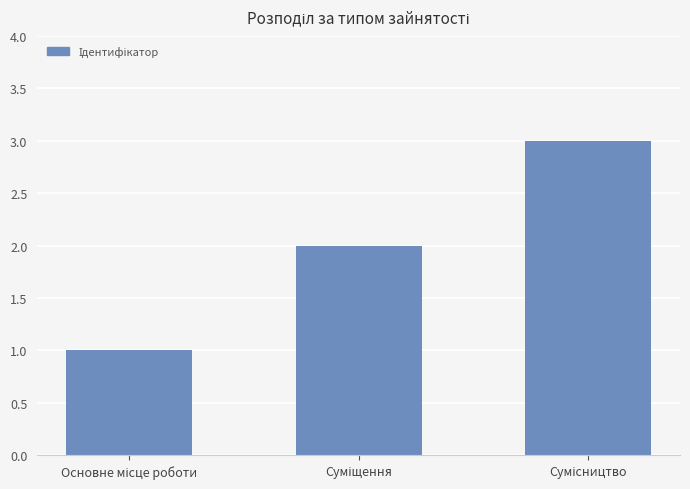

What is the maximum value shown in the chart?

3